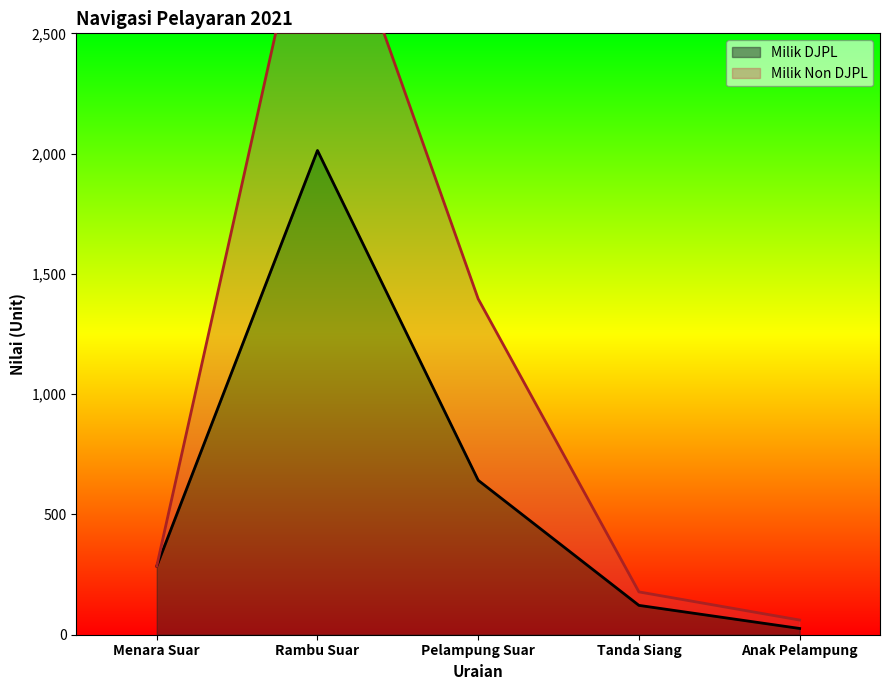

The value of Milik DJPL at Rambu Suar is 1246. True or false?

False